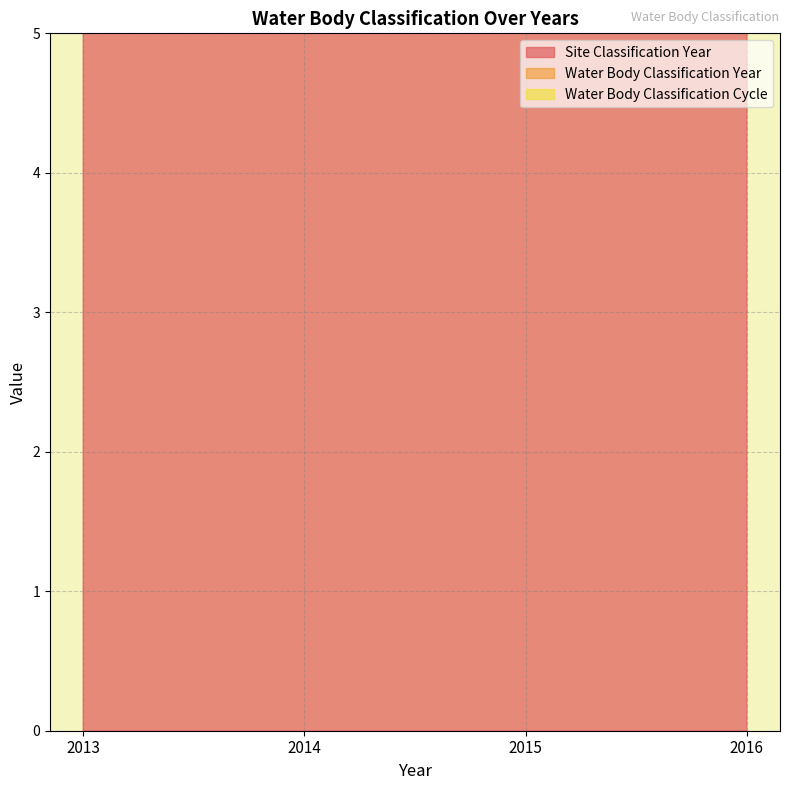

What is the greatest value displayed?

4032